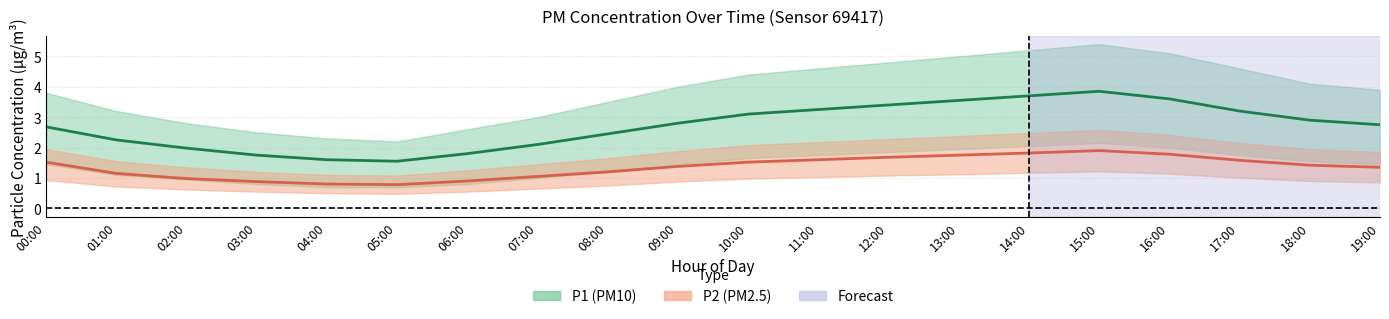

Count the number of categories in the chart.

20